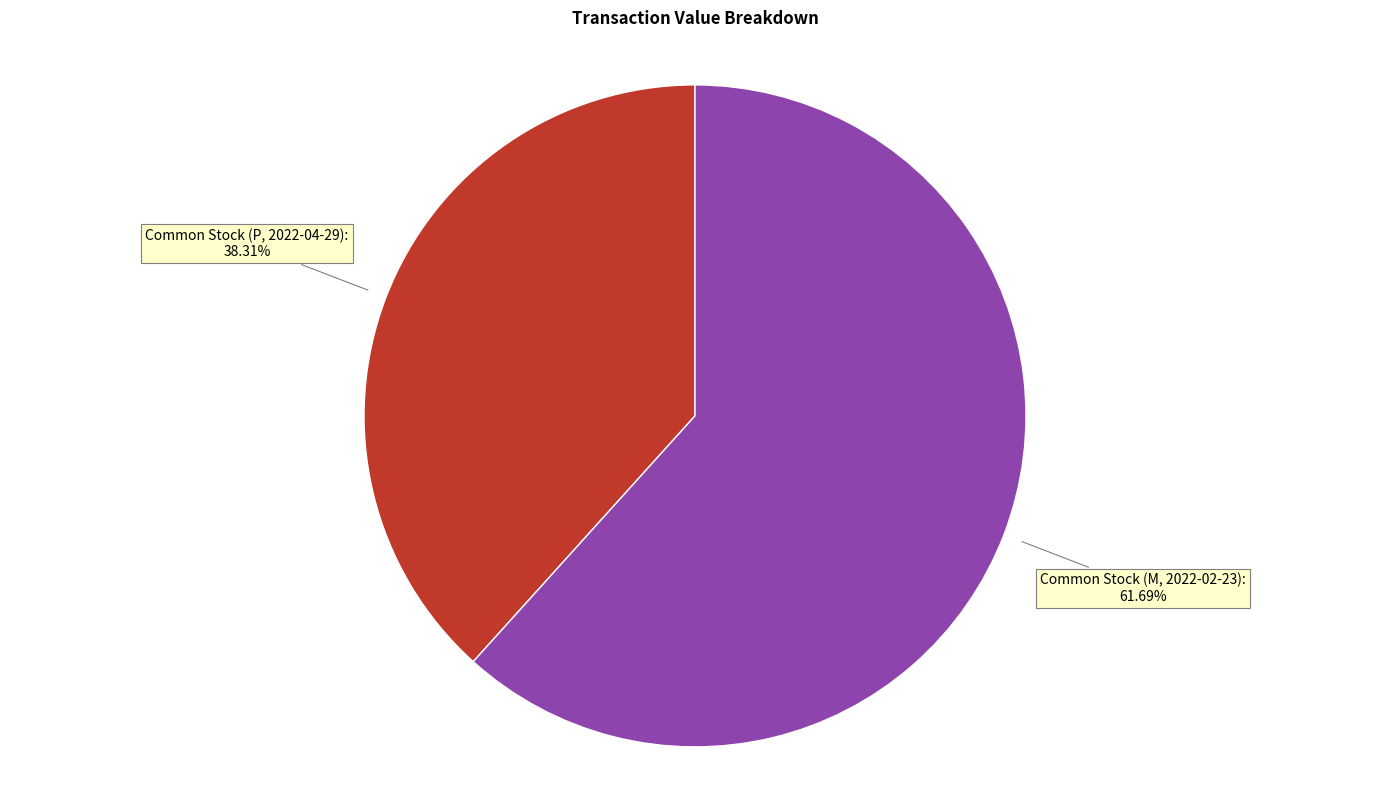

Is there a majority slice in this chart?

Yes